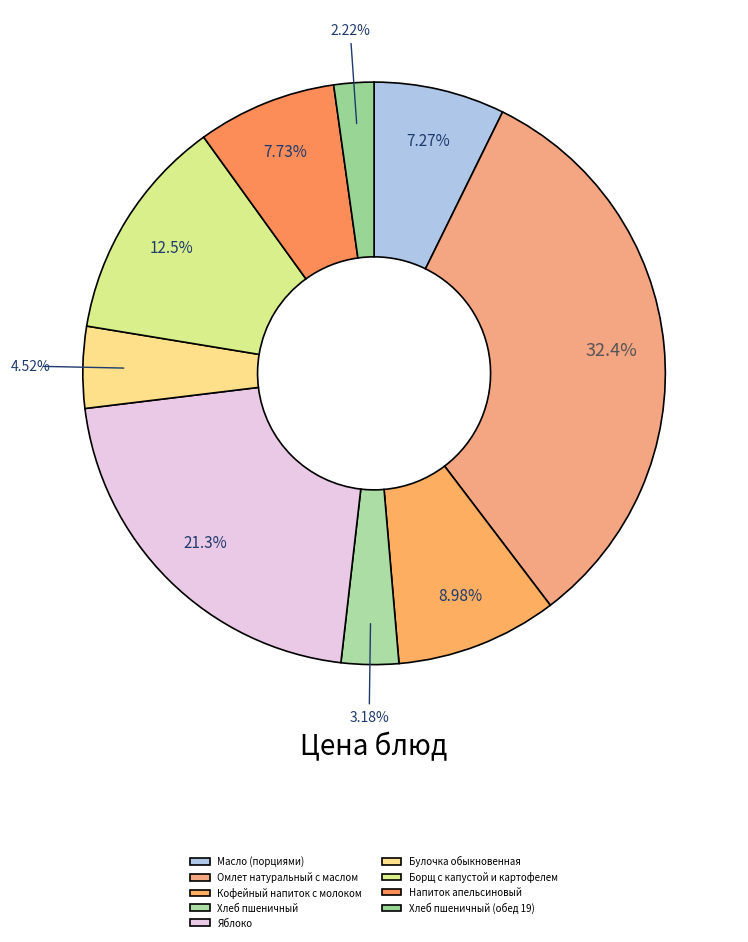

Combined, what portion of the pie is Хлеб пшеничный and Борщ с капустой и картофелем?

15.6%